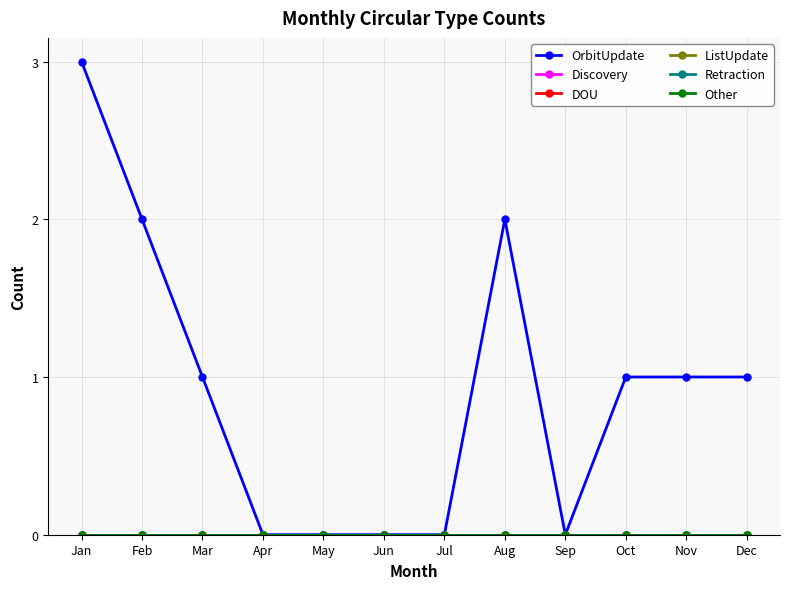

At Jan, list the series in order from largest to smallest.

OrbitUpdate, Discovery, DOU, ListUpdate, Retraction, Other